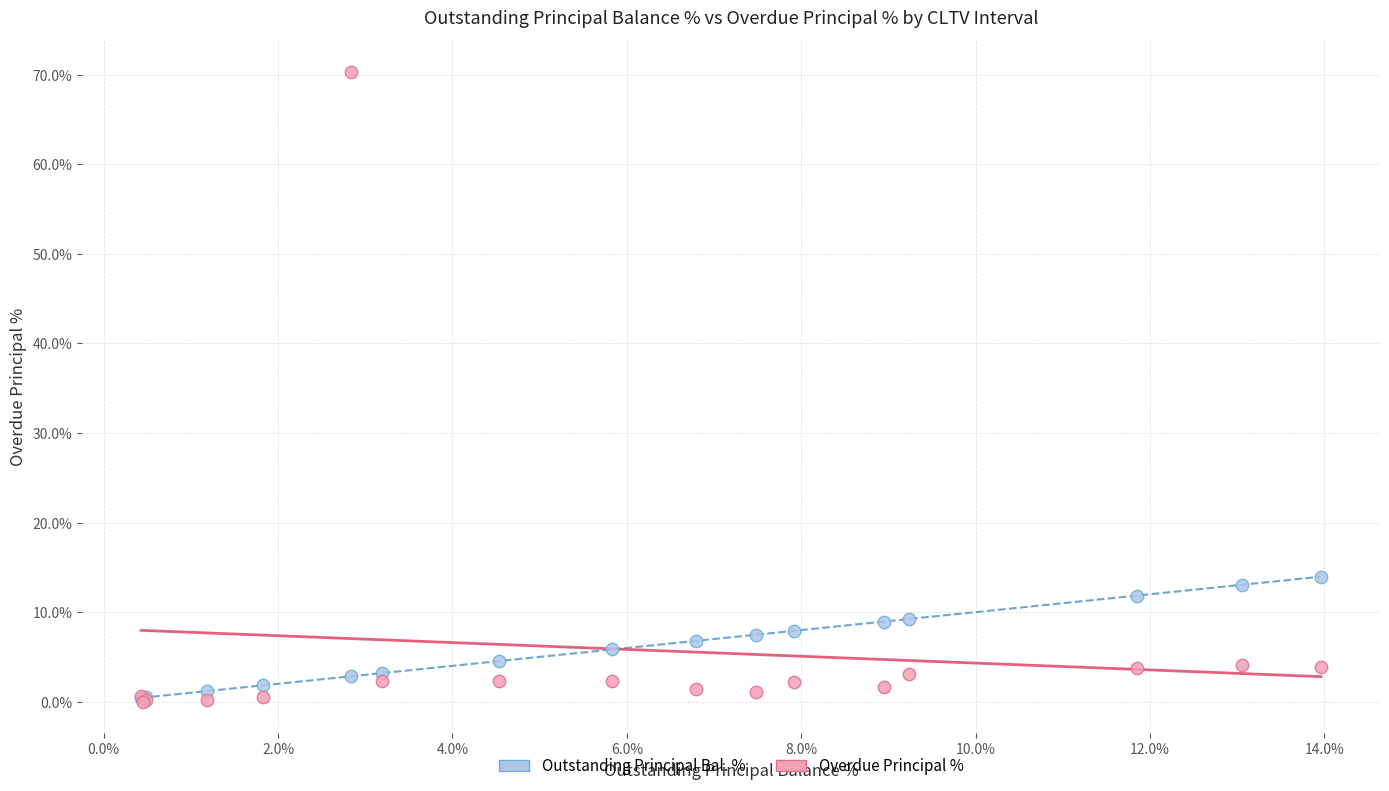

Across all series, what Y value is closest to 35?

14.0